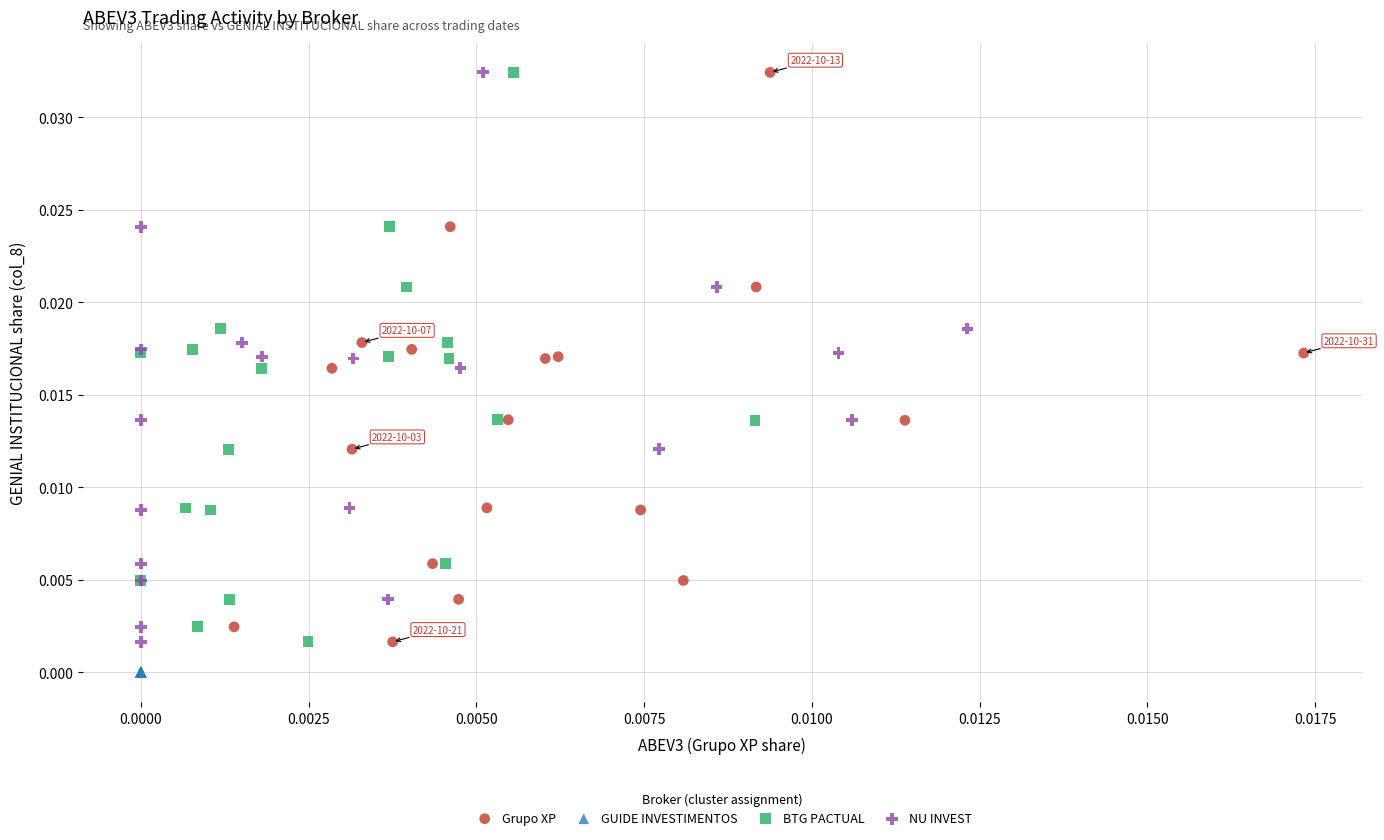

Which series reaches the minimum Y coordinate?

GUIDE INVESTIMENTOS